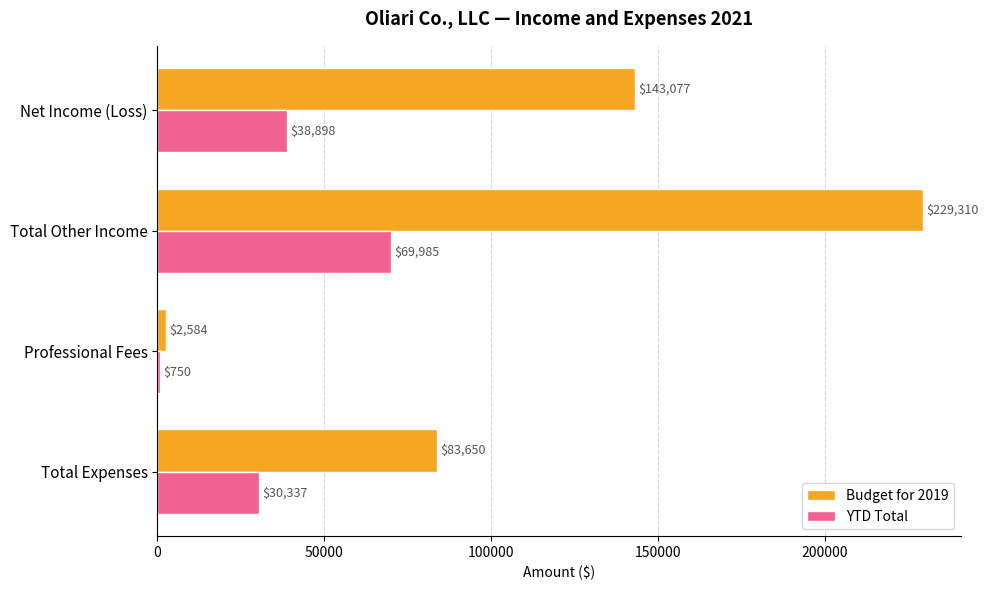

Which series has the largest total across all categories?

Budget for 2019